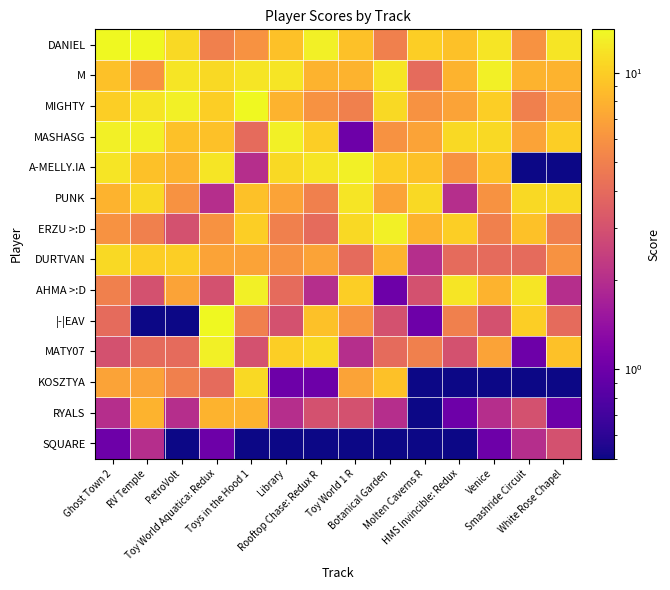

Reading left to right, transcribe all the data shown in this chart.

DANIEL: Ghost Town 2=14.0	RV Temple=14.0	PetroVolt=11.0	Toy World Aquatica: Redux=5.0	Toys in the Hood 1=6.0	Library=9.0	Rooftop Chase: Redux R=13.0	Toy World 1 R=9.0	Botanical Garden=5.0	Molten Caverns R=10.0	HMS Invincible: Redux=9.0	Venice=12.0	Smashride Circuit=6.0	White Rose Chapel=12.0
M: Ghost Town 2=9.0	RV Temple=6.0	PetroVolt=12.0	Toy World Aquatica: Redux=11.0	Toys in the Hood 1=12.0	Library=12.0	Rooftop Chase: Redux R=8.0	Toy World 1 R=8.0	Botanical Garden=12.0	Molten Caverns R=4.0	HMS Invincible: Redux=8.0	Venice=13.0	Smashride Circuit=8.0	White Rose Chapel=8.0
MIGHTY: Ghost Town 2=10.0	RV Temple=12.0	PetroVolt=13.0	Toy World Aquatica: Redux=10.0	Toys in the Hood 1=14.0	Library=8.0	Rooftop Chase: Redux R=6.0	Toy World 1 R=5.0	Botanical Garden=11.0	Molten Caverns R=6.0	HMS Invincible: Redux=7.0	Venice=10.0	Smashride Circuit=5.0	White Rose Chapel=7.0
MASHASG: Ghost Town 2=13.0	RV Temple=13.0	PetroVolt=9.0	Toy World Aquatica: Redux=9.0	Toys in the Hood 1=4.0	Library=13.0	Rooftop Chase: Redux R=10.0	Toy World 1 R=1.0	Botanical Garden=6.0	Molten Caverns R=7.0	HMS Invincible: Redux=11.0	Venice=11.0	Smashride Circuit=7.0	White Rose Chapel=10.0
A-MELLY.IA: Ghost Town 2=12.0	RV Temple=9.0	PetroVolt=8.0	Toy World Aquatica: Redux=12.0	Toys in the Hood 1=2.0	Library=11.0	Rooftop Chase: Redux R=12.0	Toy World 1 R=13.0	Botanical Garden=10.0	Molten Caverns R=9.0	HMS Invincible: Redux=6.0	Venice=9.0	Smashride Circuit=0.1	White Rose Chapel=0.1
PUNK: Ghost Town 2=8.0	RV Temple=11.0	PetroVolt=6.0	Toy World Aquatica: Redux=2.0	Toys in the Hood 1=9.0	Library=7.0	Rooftop Chase: Redux R=5.0	Toy World 1 R=12.0	Botanical Garden=7.0	Molten Caverns R=11.0	HMS Invincible: Redux=2.0	Venice=6.0	Smashride Circuit=11.0	White Rose Chapel=11.0
ERZU >:D: Ghost Town 2=6.0	RV Temple=5.0	PetroVolt=3.0	Toy World Aquatica: Redux=6.0	Toys in the Hood 1=10.0	Library=5.0	Rooftop Chase: Redux R=4.0	Toy World 1 R=11.0	Botanical Garden=13.0	Molten Caverns R=8.0	HMS Invincible: Redux=10.0	Venice=5.0	Smashride Circuit=9.0	White Rose Chapel=5.0
DURTVAN: Ghost Town 2=11.0	RV Temple=10.0	PetroVolt=10.0	Toy World Aquatica: Redux=7.0	Toys in the Hood 1=7.0	Library=6.0	Rooftop Chase: Redux R=7.0	Toy World 1 R=4.0	Botanical Garden=8.0	Molten Caverns R=2.0	HMS Invincible: Redux=4.0	Venice=4.0	Smashride Circuit=4.0	White Rose Chapel=6.0
AHMA >:D: Ghost Town 2=5.0	RV Temple=3.0	PetroVolt=7.0	Toy World Aquatica: Redux=3.0	Toys in the Hood 1=13.0	Library=4.0	Rooftop Chase: Redux R=2.0	Toy World 1 R=10.0	Botanical Garden=1.0	Molten Caverns R=3.0	HMS Invincible: Redux=12.0	Venice=8.0	Smashride Circuit=12.0	White Rose Chapel=2.0
|-|EAV: Ghost Town 2=4.0	RV Temple=0.1	PetroVolt=0.1	Toy World Aquatica: Redux=14.0	Toys in the Hood 1=5.0	Library=3.0	Rooftop Chase: Redux R=9.0	Toy World 1 R=6.0	Botanical Garden=3.0	Molten Caverns R=1.0	HMS Invincible: Redux=5.0	Venice=3.0	Smashride Circuit=10.0	White Rose Chapel=4.0
MATY07: Ghost Town 2=3.0	RV Temple=4.0	PetroVolt=4.0	Toy World Aquatica: Redux=13.0	Toys in the Hood 1=3.0	Library=10.0	Rooftop Chase: Redux R=11.0	Toy World 1 R=2.0	Botanical Garden=4.0	Molten Caverns R=5.0	HMS Invincible: Redux=3.0	Venice=7.0	Smashride Circuit=1.0	White Rose Chapel=9.0
KOSZTYA: Ghost Town 2=7.0	RV Temple=7.0	PetroVolt=5.0	Toy World Aquatica: Redux=4.0	Toys in the Hood 1=11.0	Library=1.0	Rooftop Chase: Redux R=1.0	Toy World 1 R=7.0	Botanical Garden=9.0	Molten Caverns R=0.1	HMS Invincible: Redux=0.1	Venice=0.1	Smashride Circuit=0.1	White Rose Chapel=0.1
RYALS: Ghost Town 2=2.0	RV Temple=8.0	PetroVolt=2.0	Toy World Aquatica: Redux=8.0	Toys in the Hood 1=8.0	Library=2.0	Rooftop Chase: Redux R=3.0	Toy World 1 R=3.0	Botanical Garden=2.0	Molten Caverns R=0.1	HMS Invincible: Redux=1.0	Venice=2.0	Smashride Circuit=3.0	White Rose Chapel=1.0
SQUARE: Ghost Town 2=1.0	RV Temple=2.0	PetroVolt=0.1	Toy World Aquatica: Redux=1.0	Toys in the Hood 1=0.1	Library=0.1	Rooftop Chase: Redux R=0.1	Toy World 1 R=0.1	Botanical Garden=0.1	Molten Caverns R=0.1	HMS Invincible: Redux=0.1	Venice=1.0	Smashride Circuit=2.0	White Rose Chapel=3.0